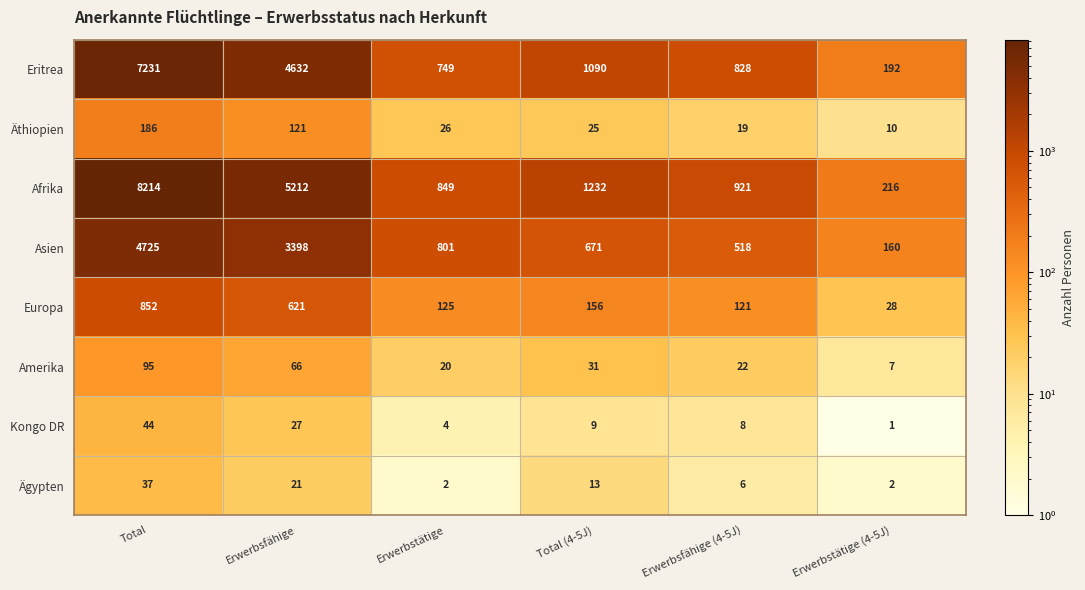

What is the difference between the maximum and minimum values in the Ägypten series?

35